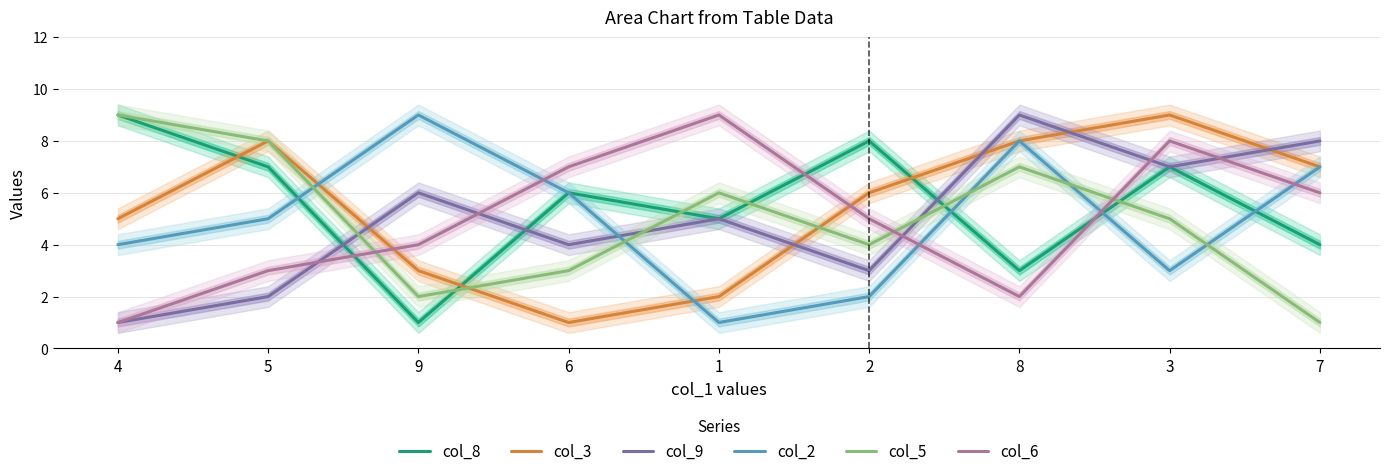

Is it true that col_2 equals 1 at 2?

False